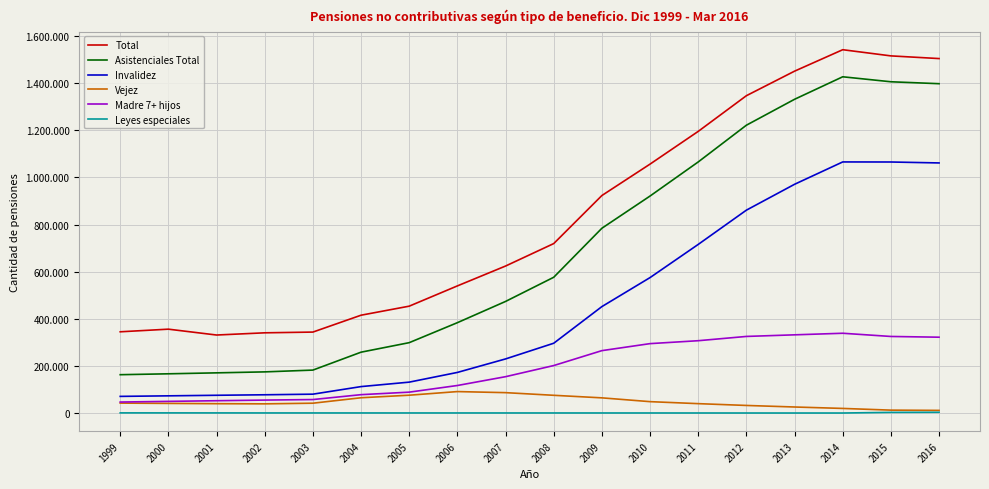

True or false: Vejez and Leyes especiales cross at least once.

False